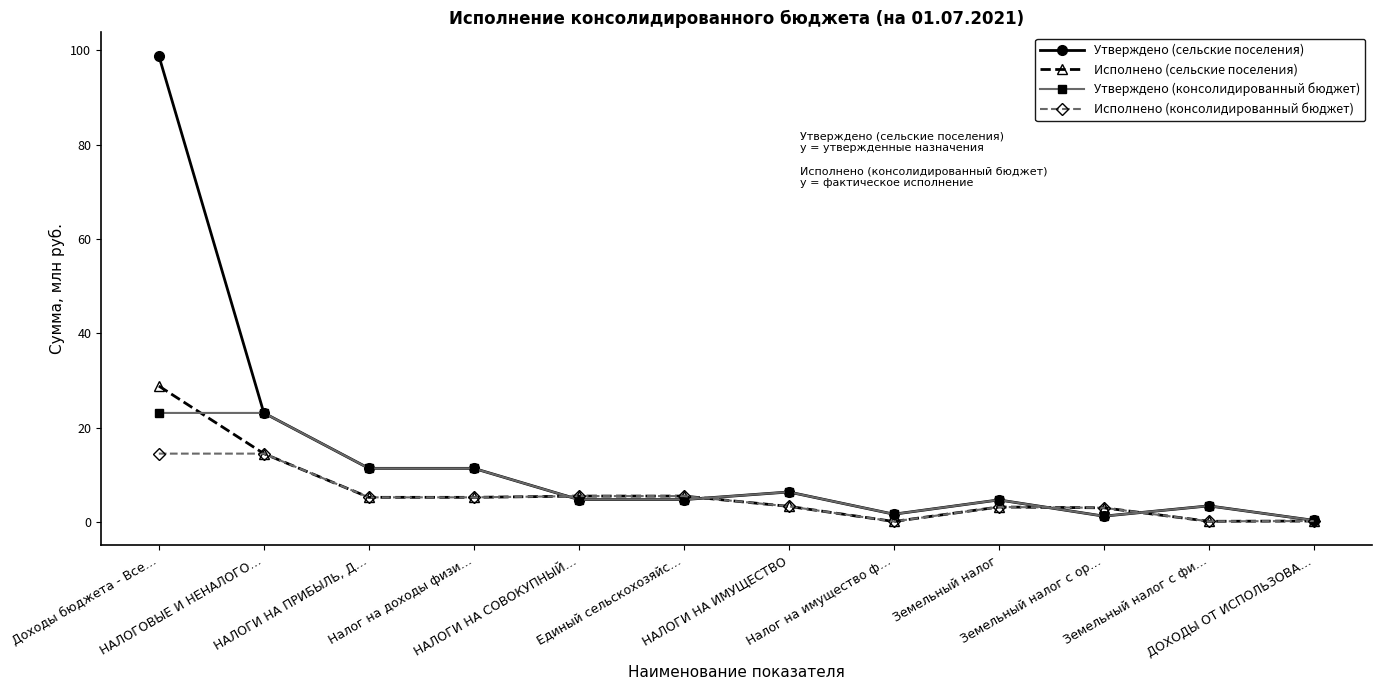

Is it true that Утверждено (консолидированный бюджет) equals 4.8 at НАЛОГИ НА СОВОКУПНЫЙ…?

True